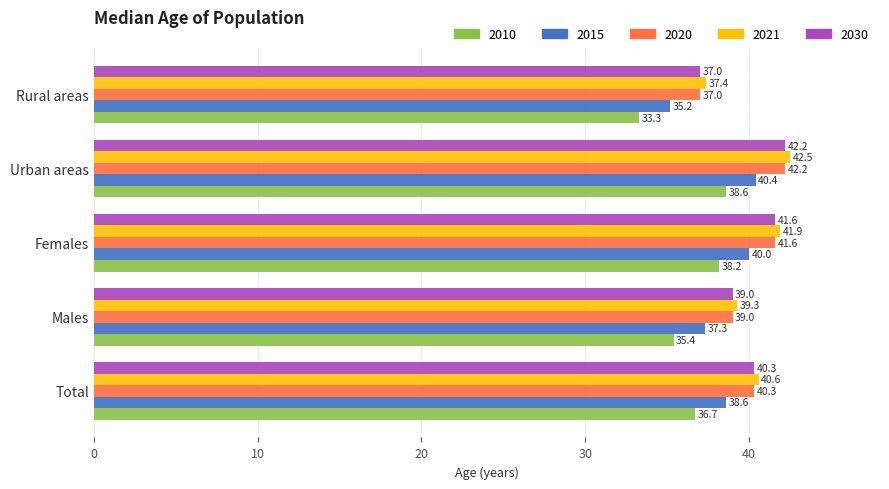

What is the sum of the 2021 values at Total and Females?

82.5